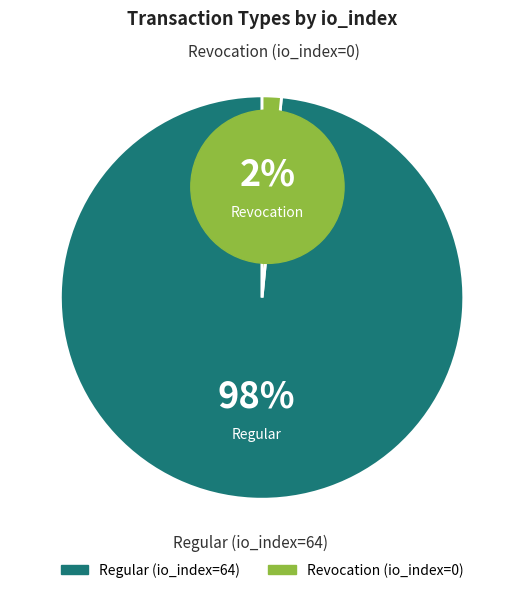

To the nearest percent, what is the average slice percentage?

50%